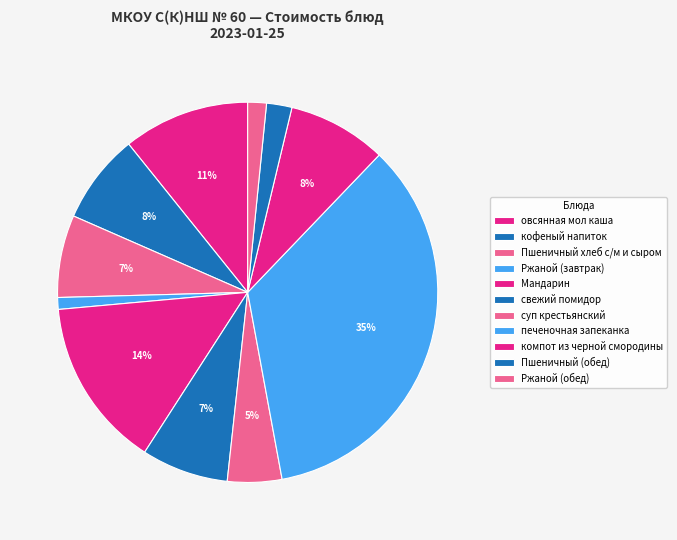

To the nearest percent, what is the combined percentage of Мандарин and Ржаной (завтрак)?

15%